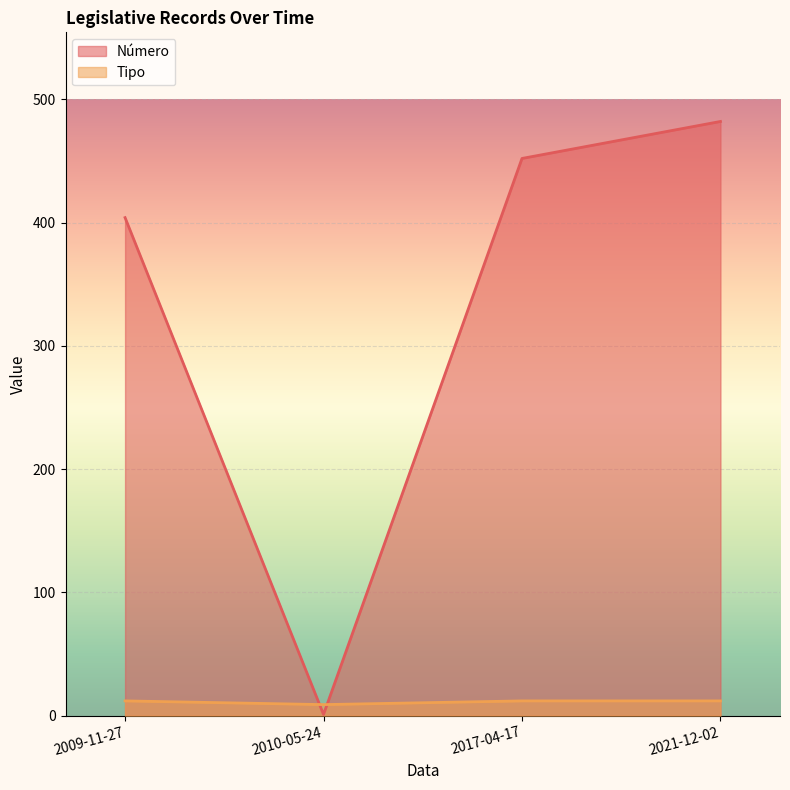

How many data points in Tipo are less than 12?

1